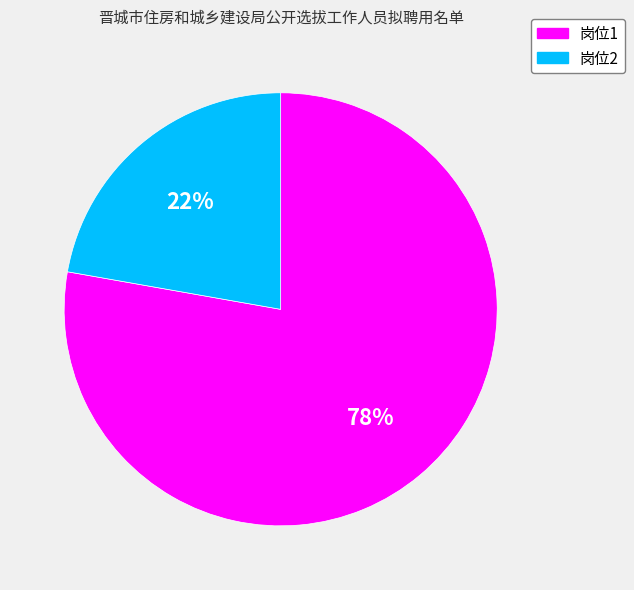

What is the largest slice in the pie chart?

岗位1